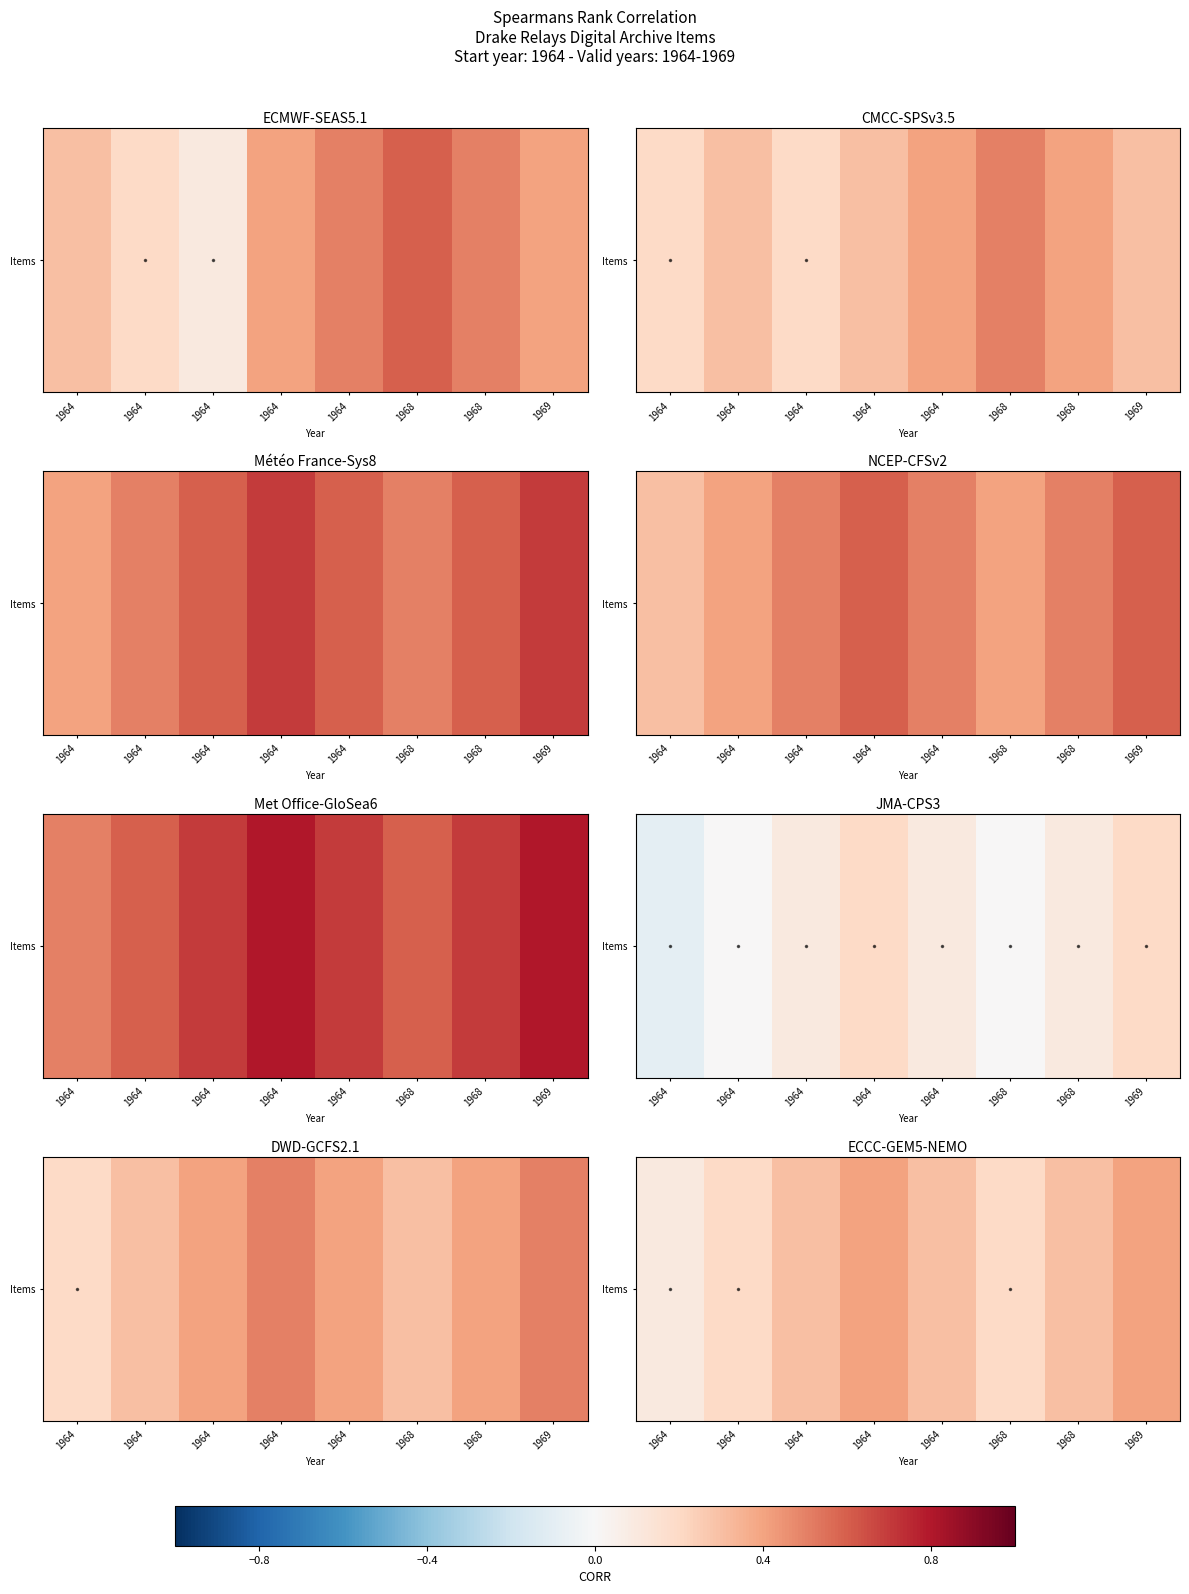

Is it true that the value at 1968 is 0.3?

False